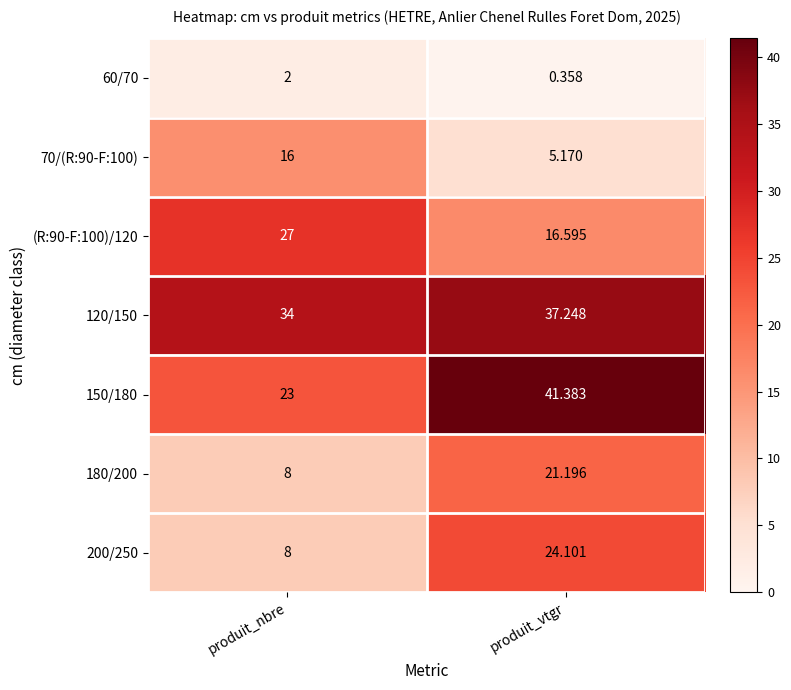

Where is 120/150 nearest to the value 35?

produit_nbre